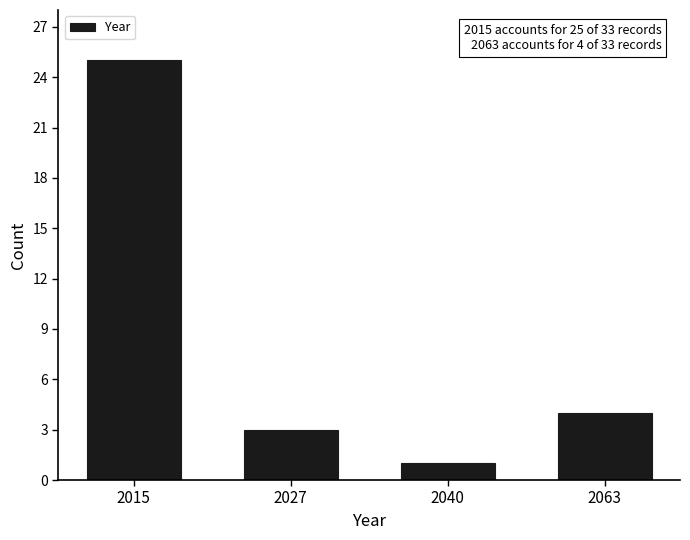

Reading left to right, transcribe all the data shown in this chart.

25	3	1	4